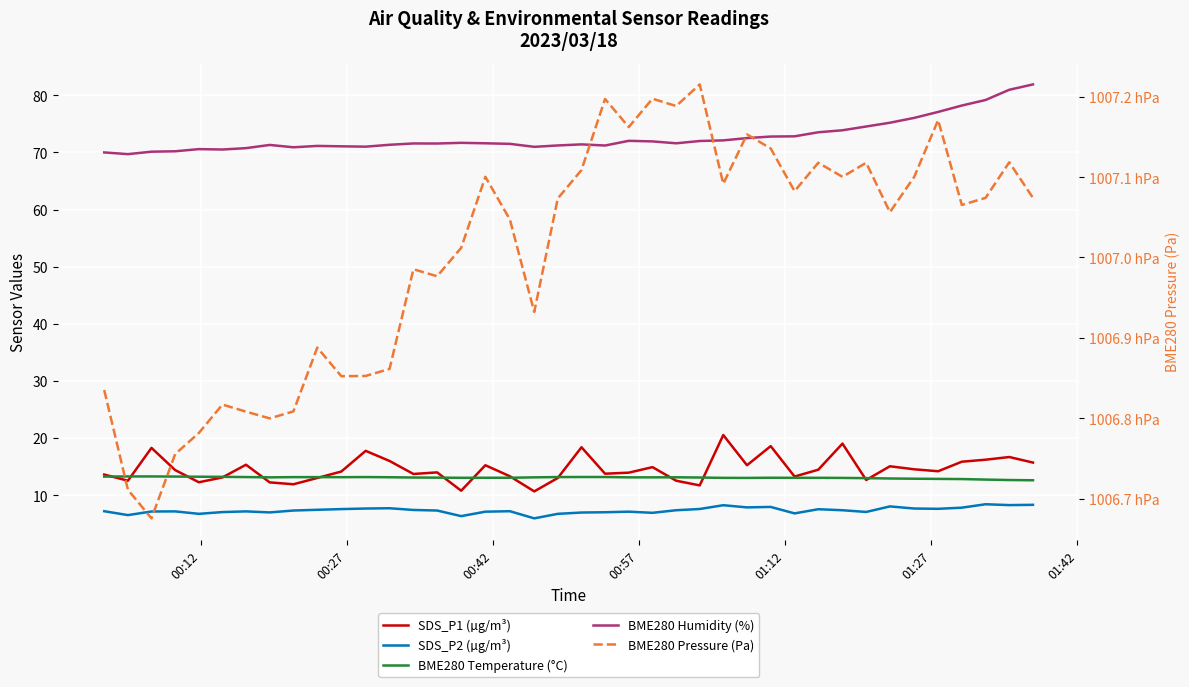

What is the average value of the BME280 Pressure (Pa) series?

100700.2